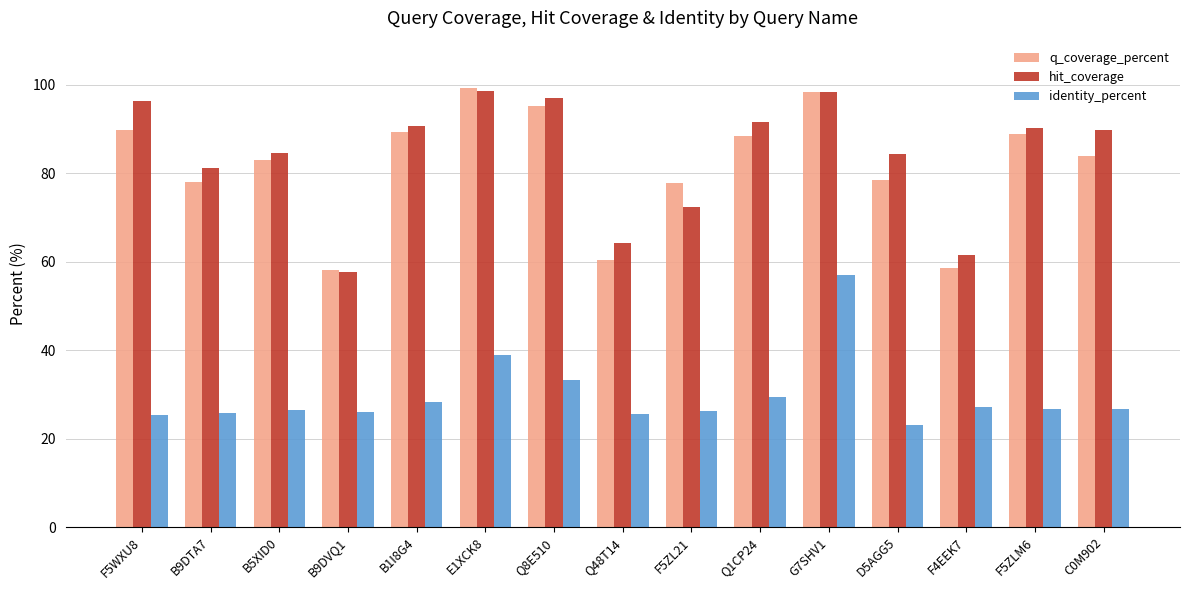

What is the difference between the maximum and second lowest values in the hit_coverage series?

37.2